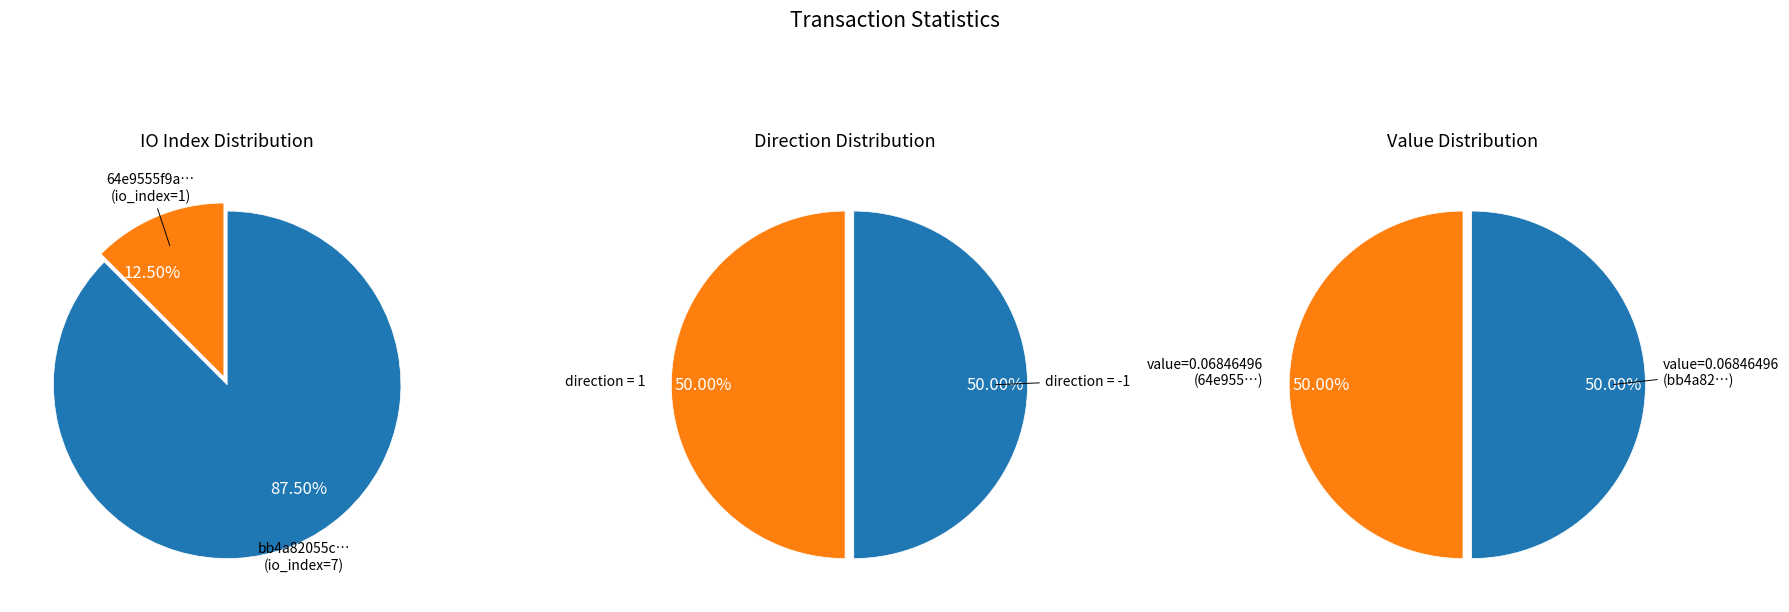

How many segments does this pie chart have?

2